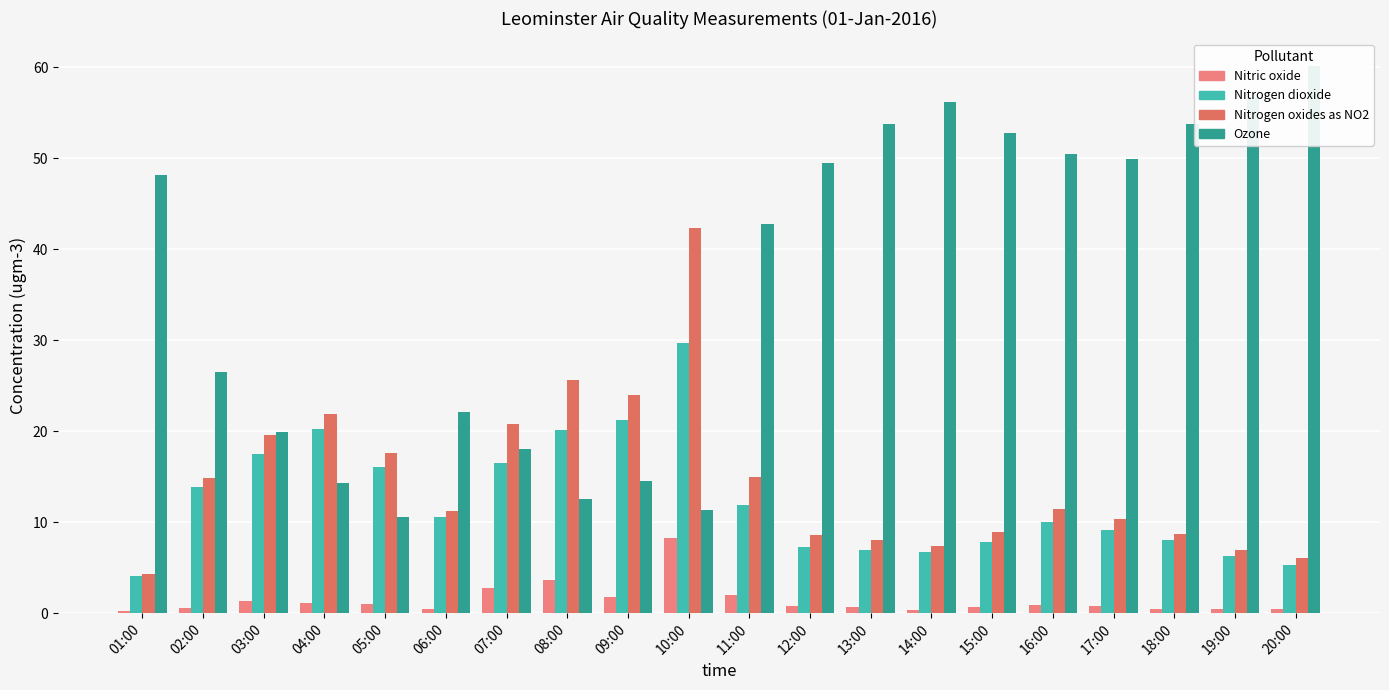

What is the average value of the Nitric oxide series?

1.4